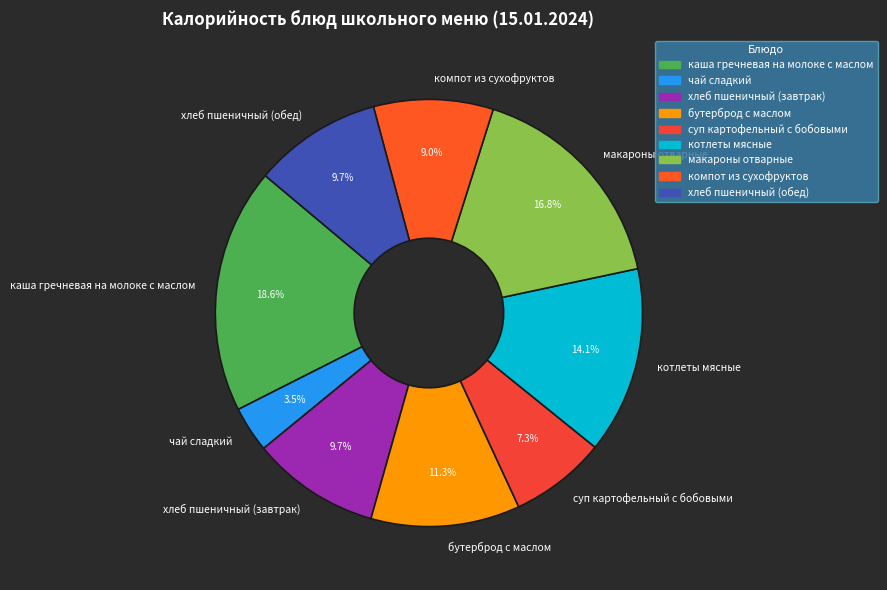

To the nearest percent, what is the difference between the компот из сухофруктов and каша гречневая на молоке с маслом slice percentages?

10%